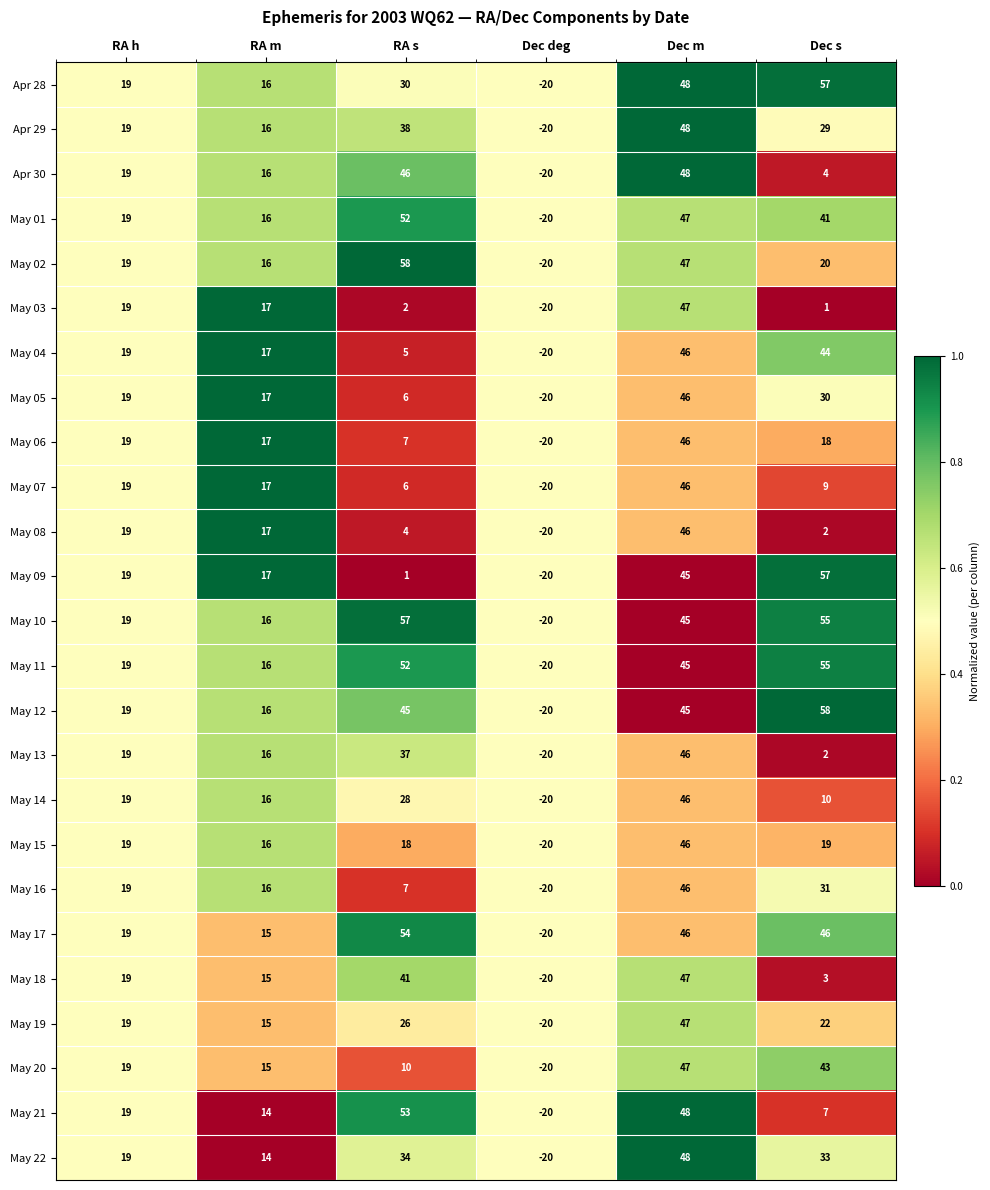

How many series are shown in this chart?

25